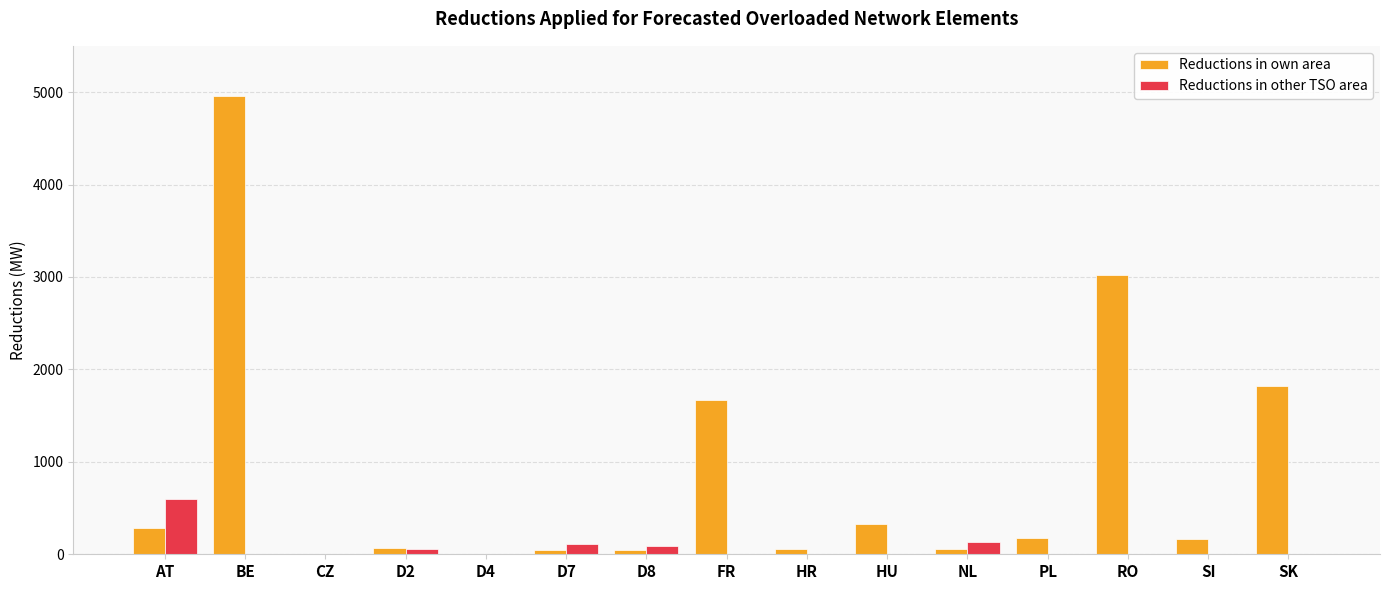

What is the sum of all Reductions in own area values?

12693